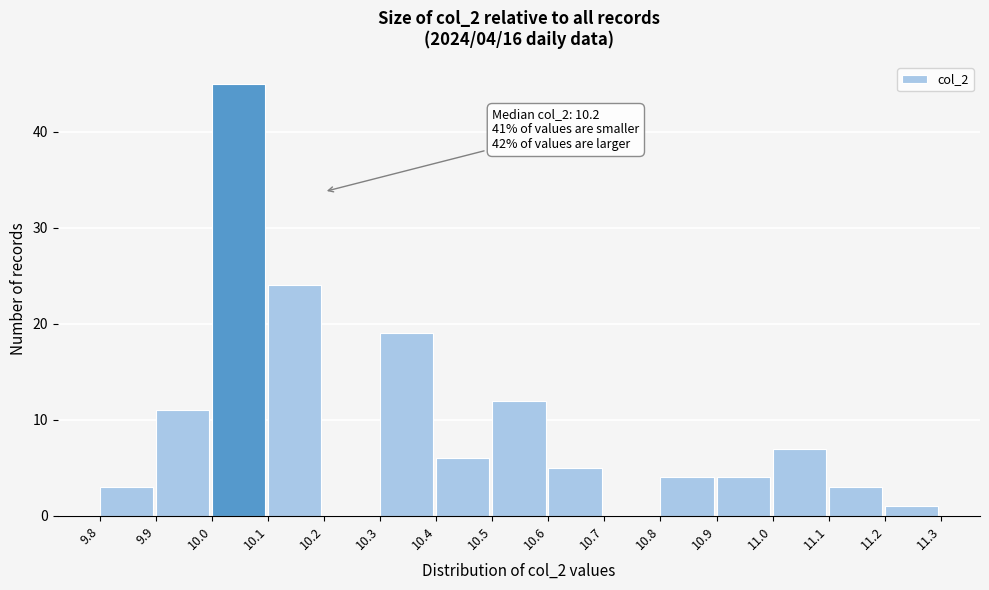

Which range on the x-axis has the tallest bar?

10.0 to 10.1